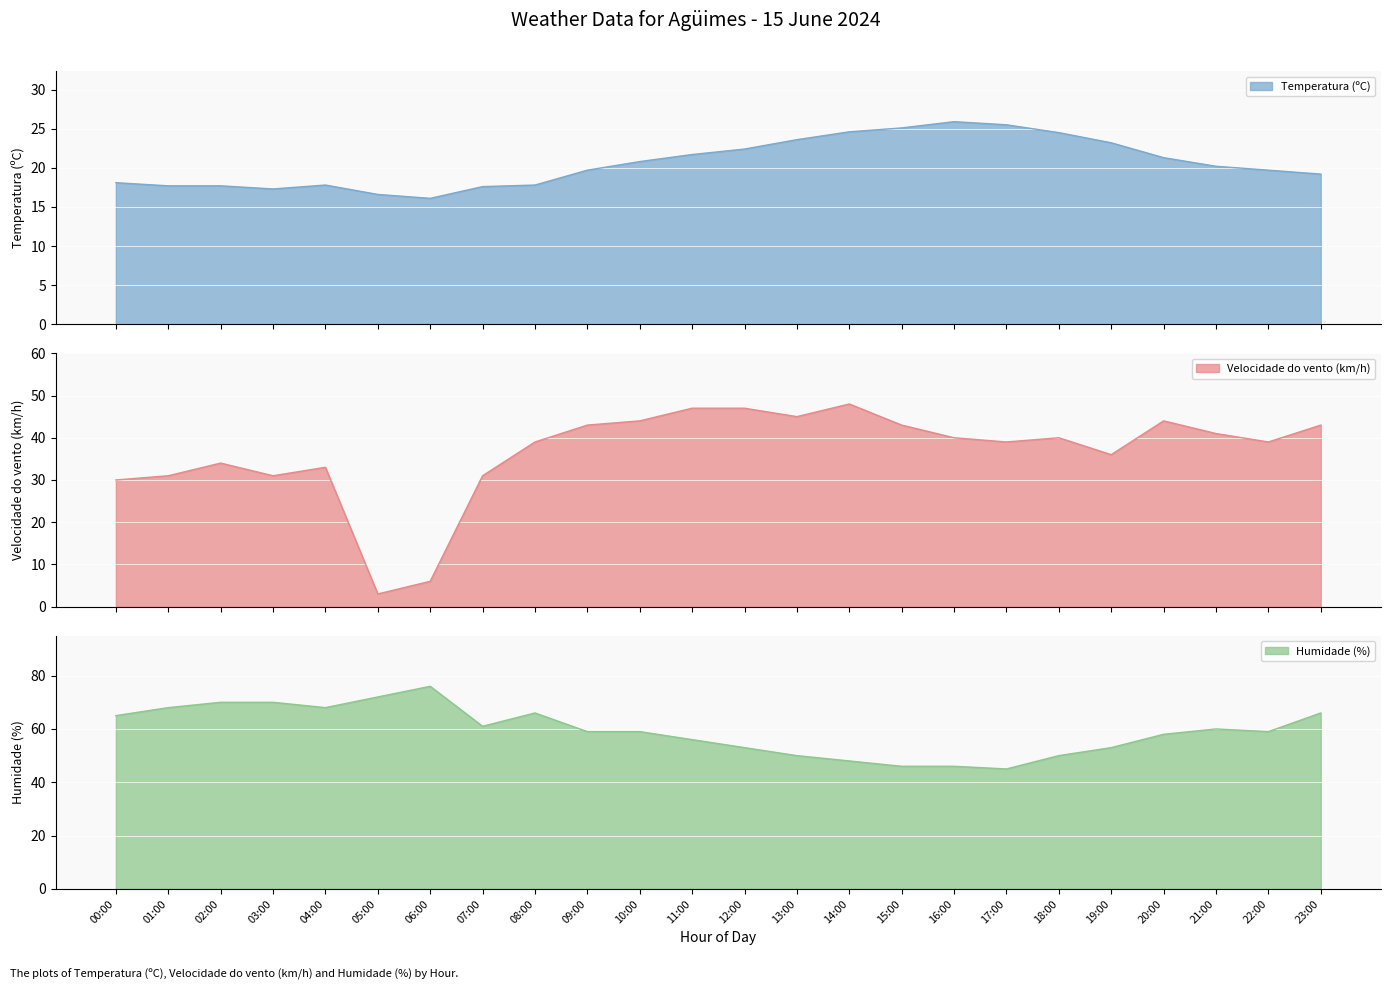

What are all the series names shown in the legend?

Temperatura (ºC), Velocidade do vento (km/h), Humidade (%)